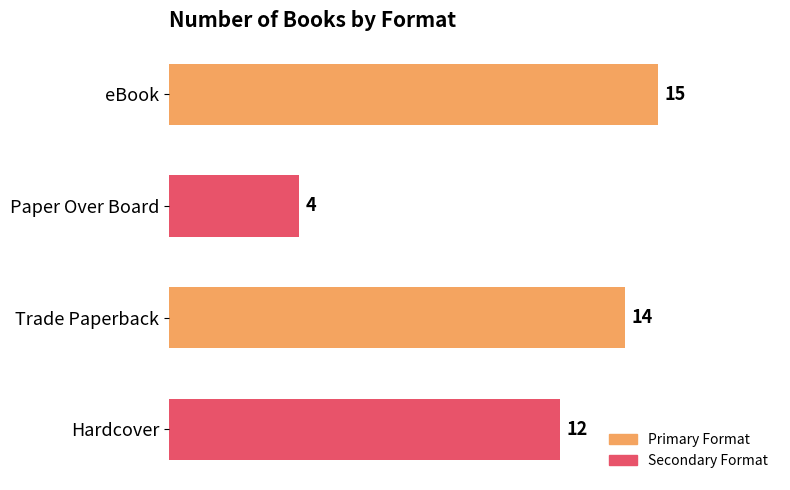

What is the change in value from eBook to Paper Over Board?

-11